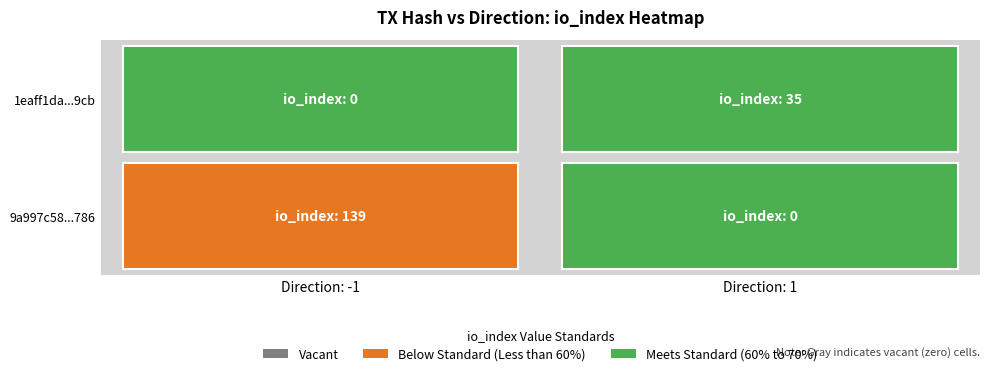

Rank the series at io_index from highest to lowest value.

9a997c58bbd9b25fddbe38214b19ae03b90f786, 1eaff1da9c7fd58a75d553fec02d7b8c3a8a9cb